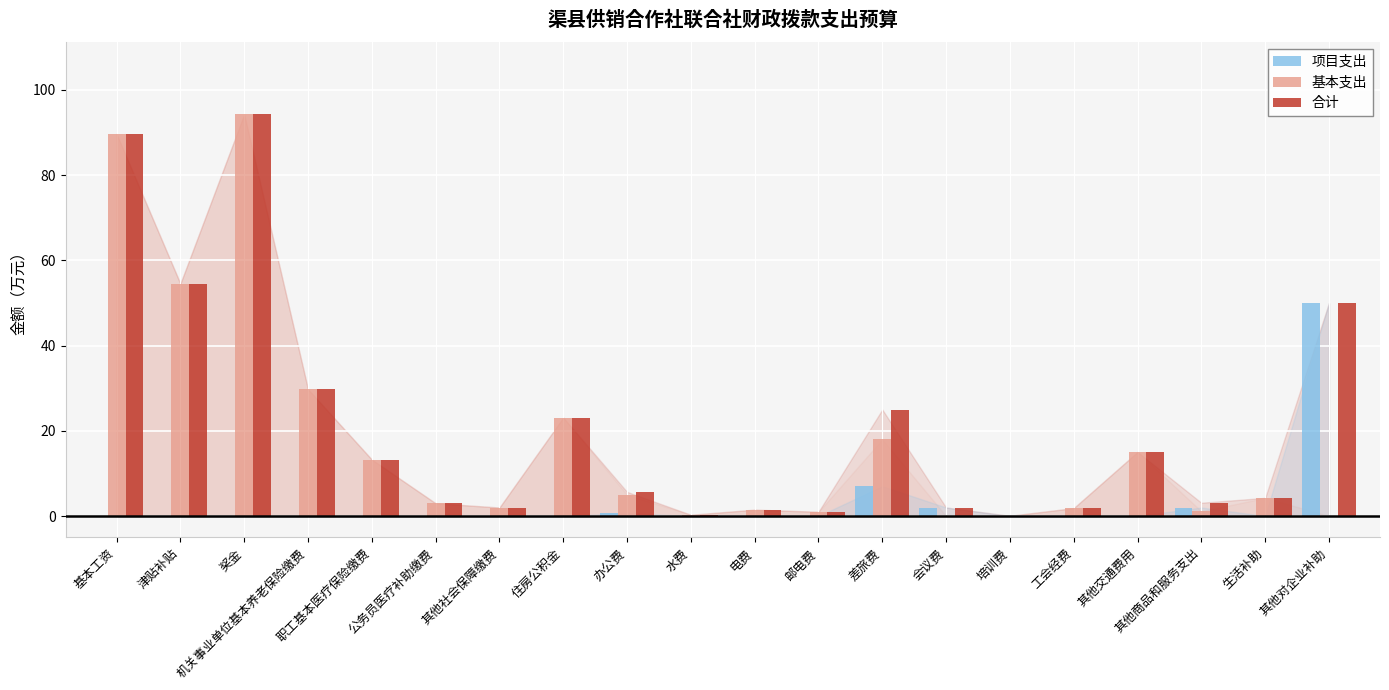

At which category is the sum across all series the highest?

奖金